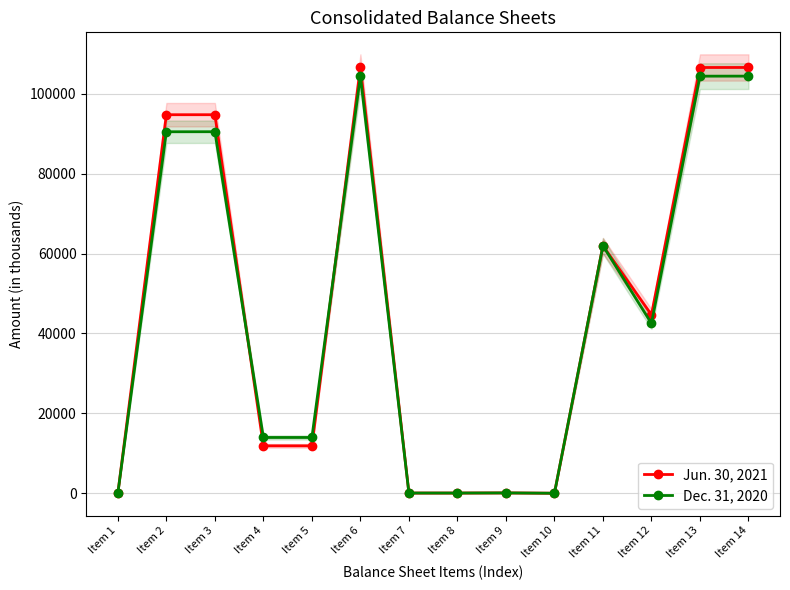

At which label does Dec. 31, 2020 reach its peak?

Item 6